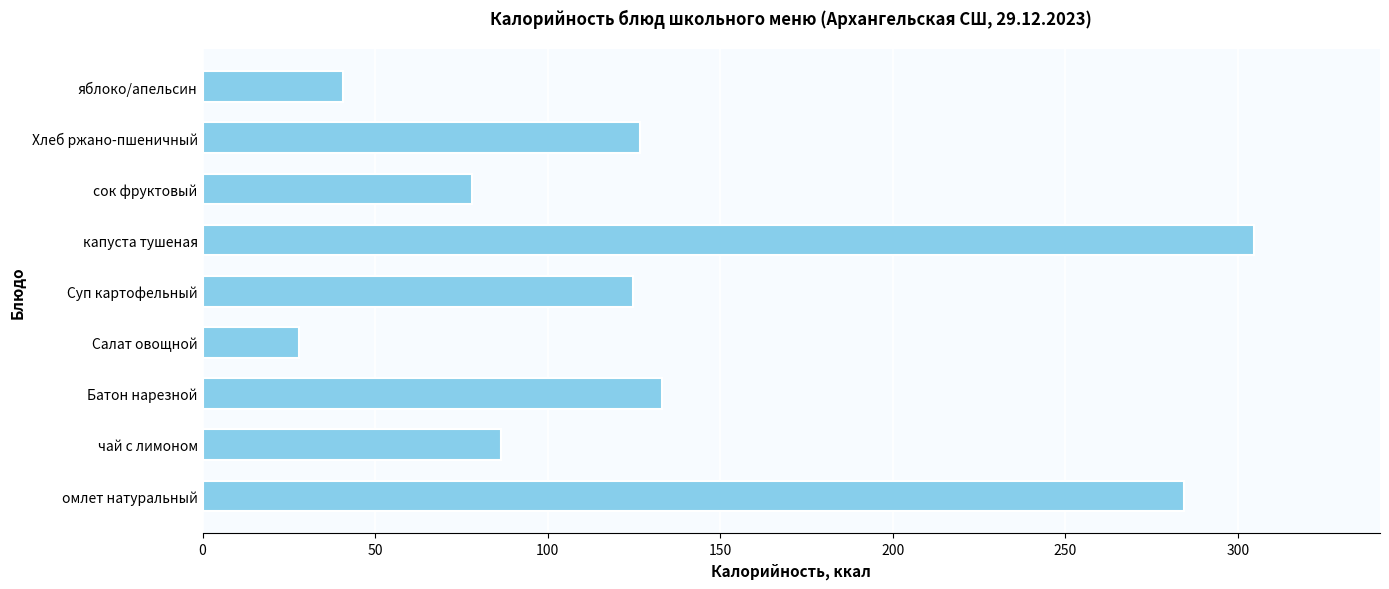

Where is the data nearest to the value 166?

Батон нарезной